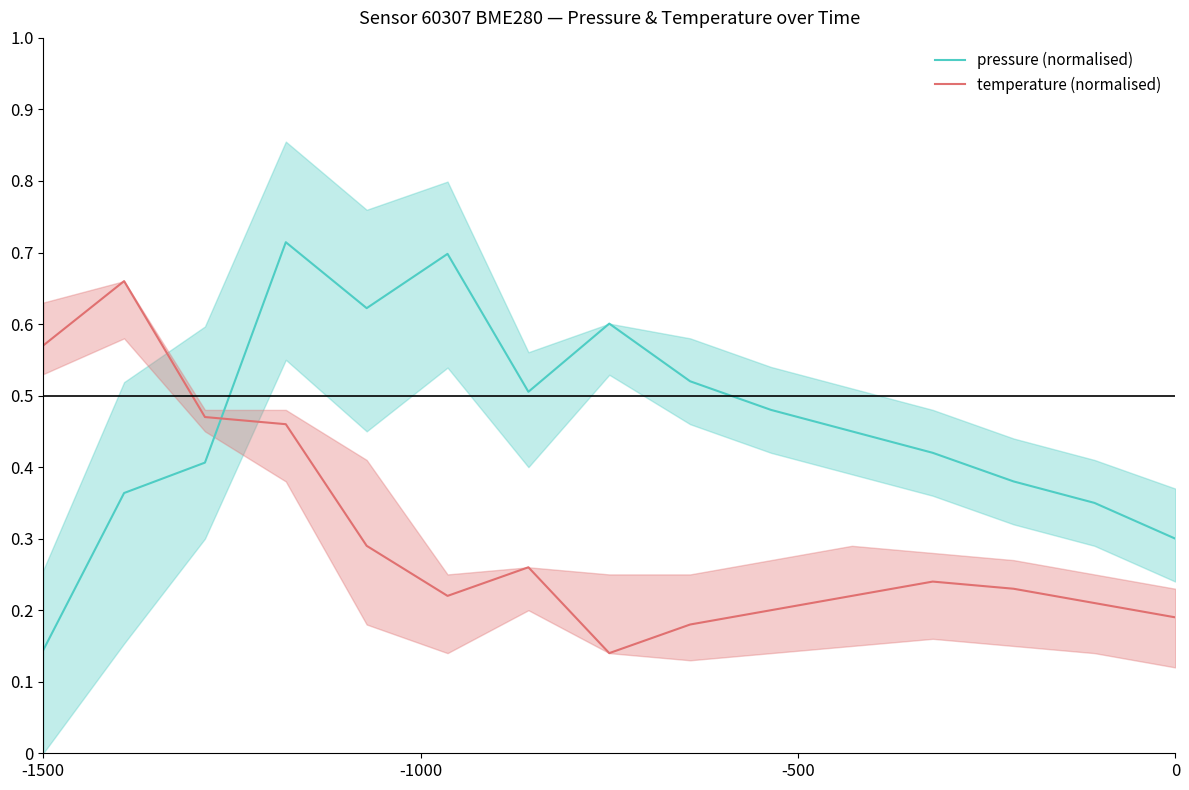

Count the pressure (normalised) values in the range 0 to 1.

15